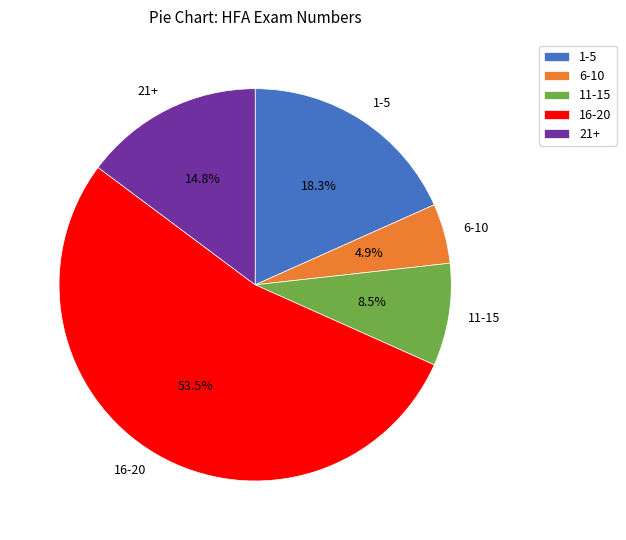

To the nearest percent, what is the average slice percentage?

20%